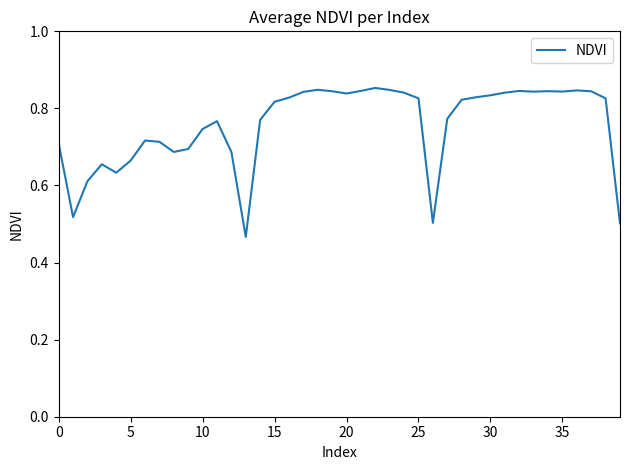

How many series are shown in this chart?

1